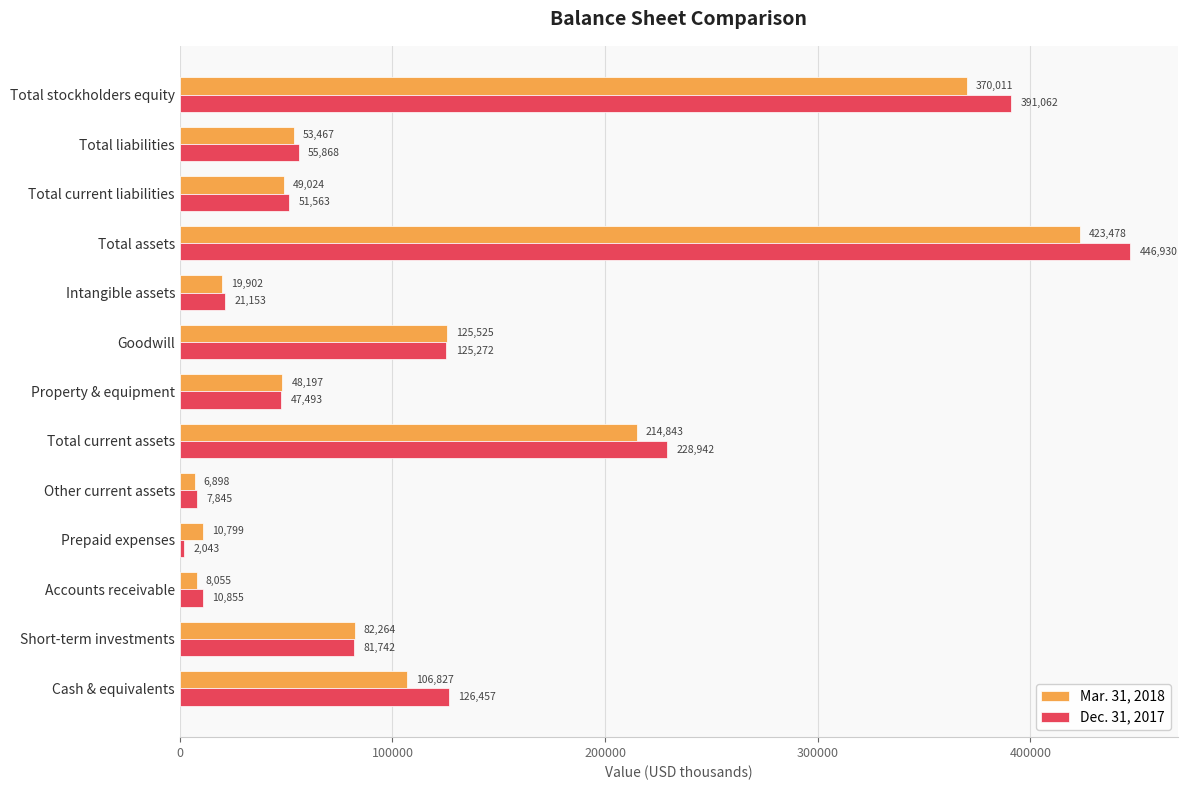

What is the difference between the second highest and second lowest values in the Mar. 31, 2018 series?

361956